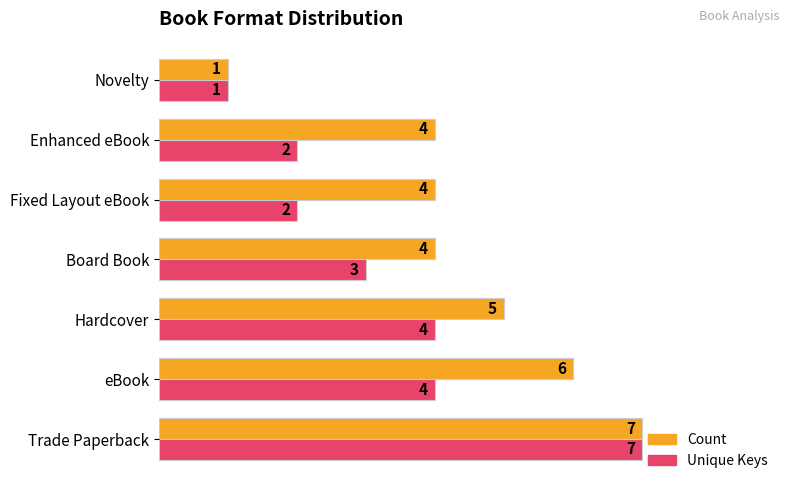

How many Unique Keys values are between 2 and 4?

5